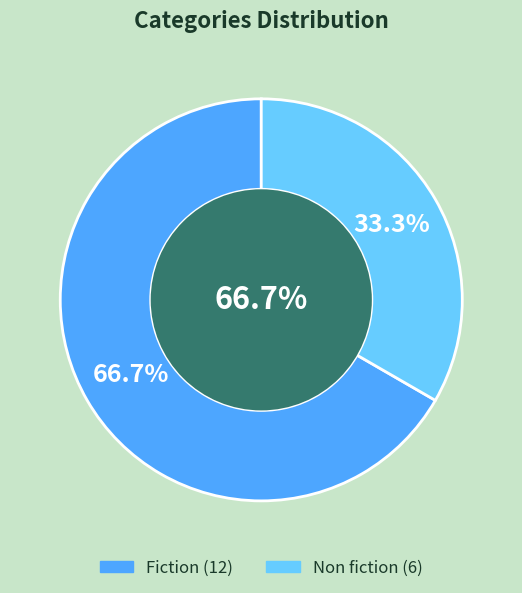

What is the total percentage of Non fiction and Fiction?

100.0%